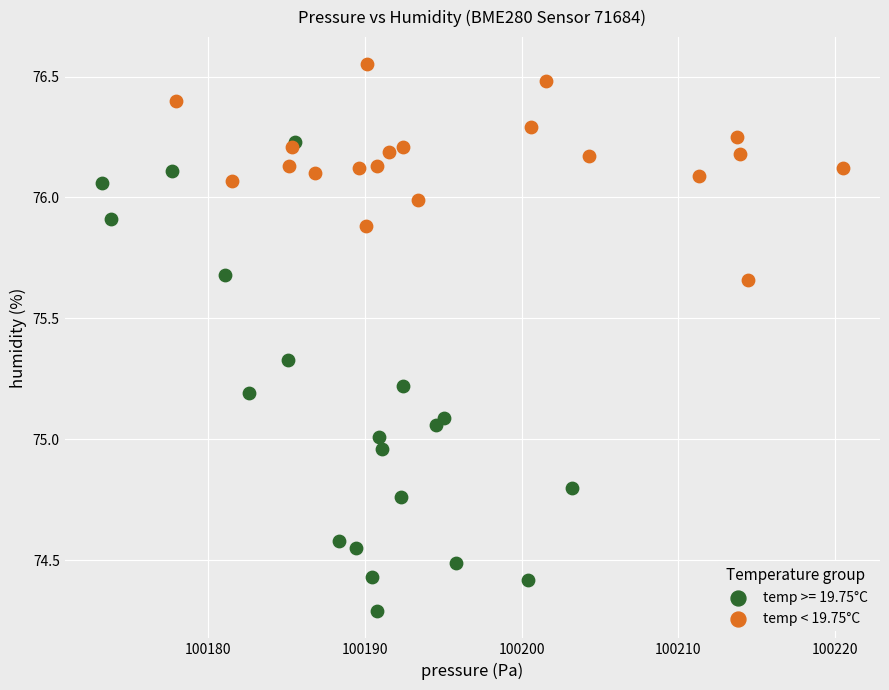

Which series reaches the maximum Y coordinate?

temp < 19.75°C